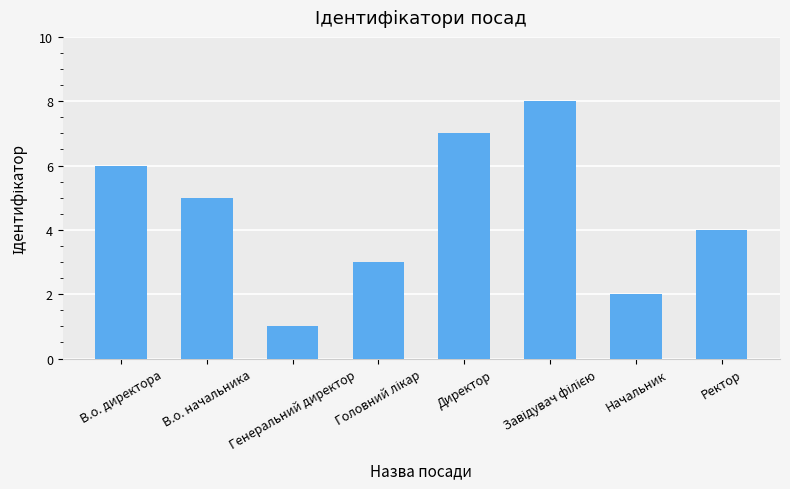

Which category has the lowest value across all series?

Генеральний директор